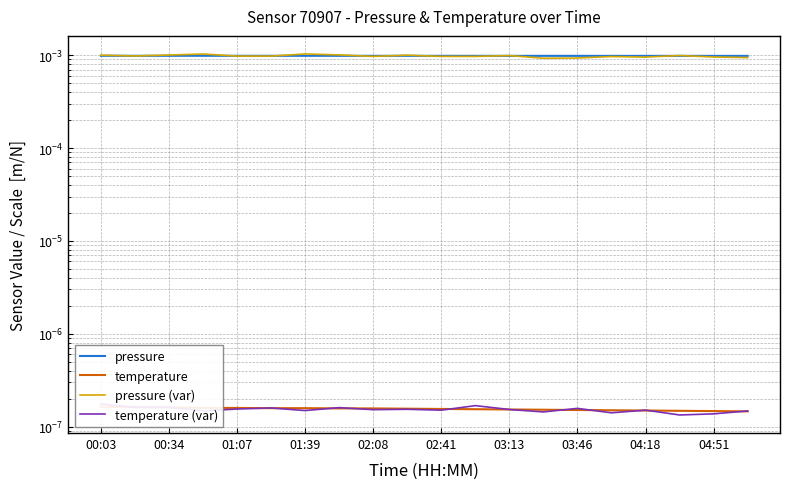

Between which two adjacent categories do pressure (var) and pressure first intersect?

00:03 and 00:34